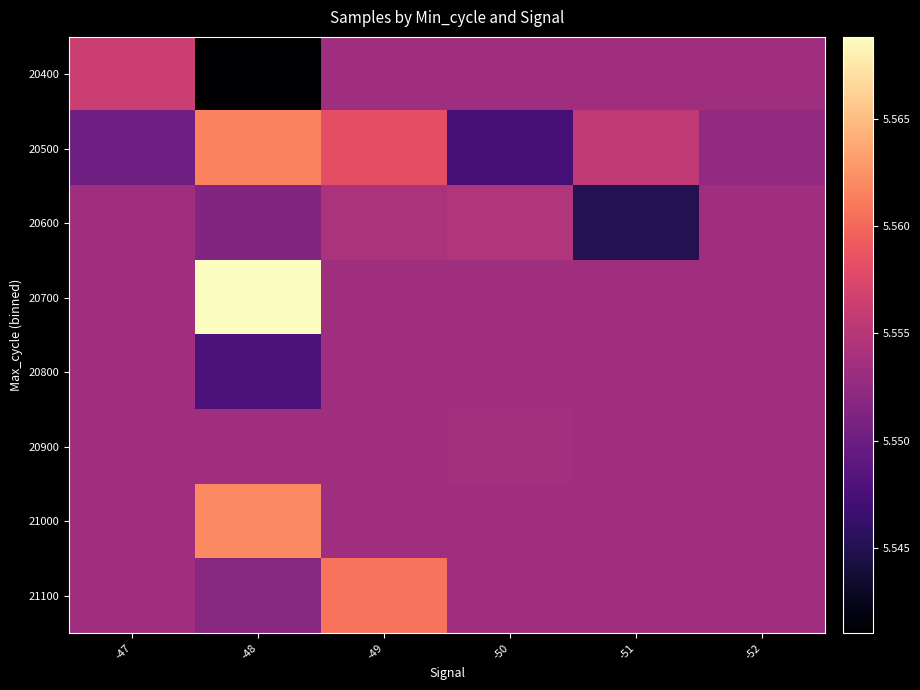

Which label corresponds to the smallest value in the chart?

-48